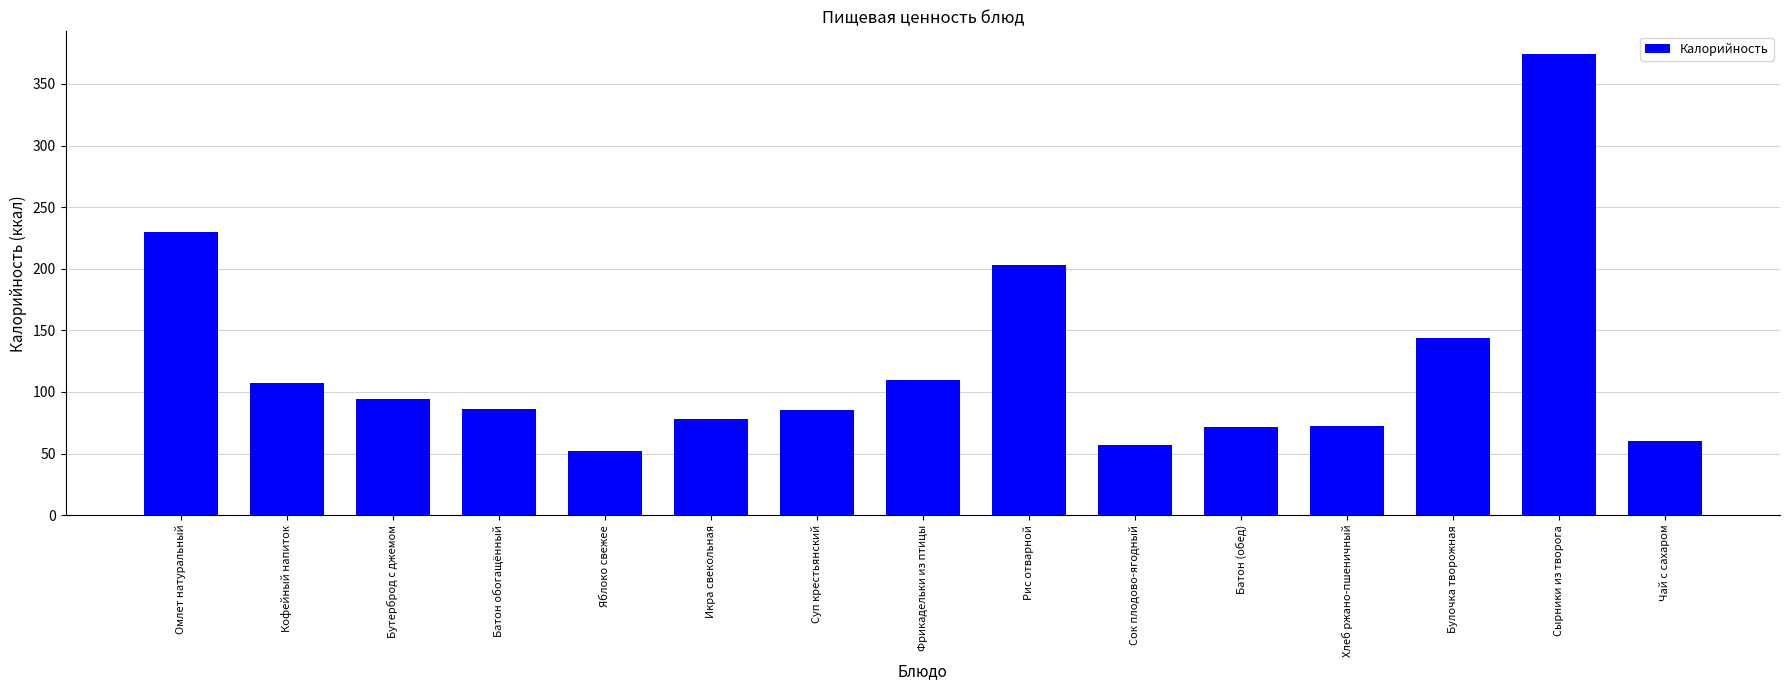

What is the greatest value displayed?

374.0